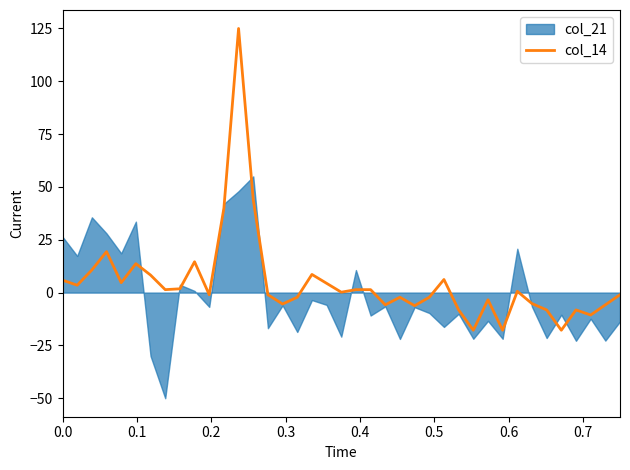

What is the highest value of the col_14 series?

125.0